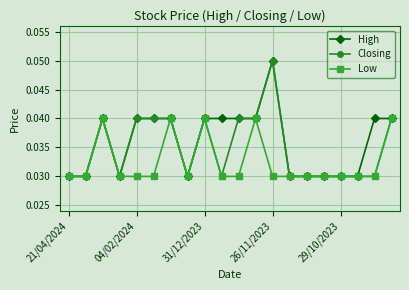

At how many categories does at least one series exceed 0?

20